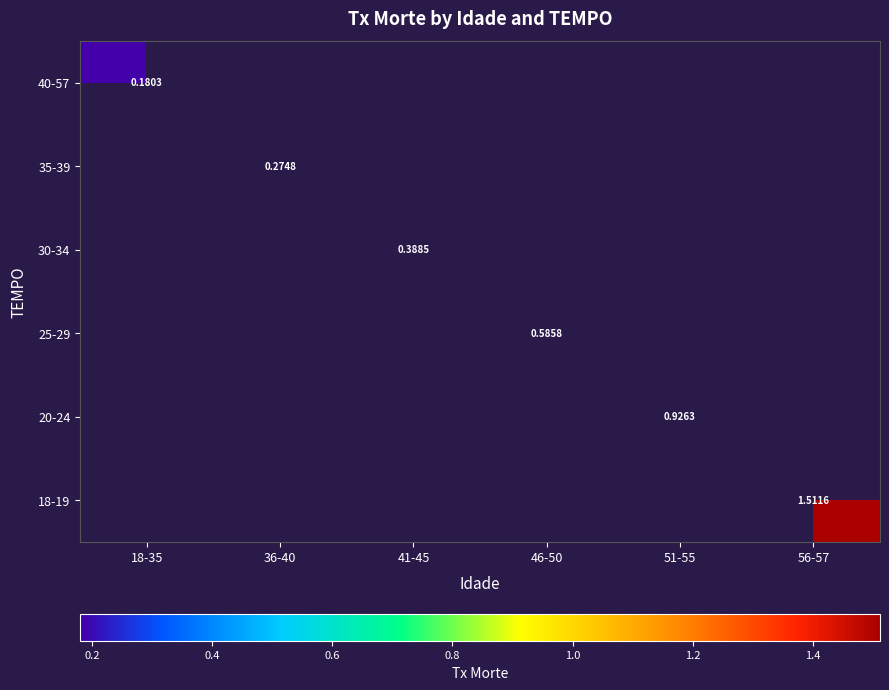

Which has a higher value, 18-35 or 56-57?

56-57